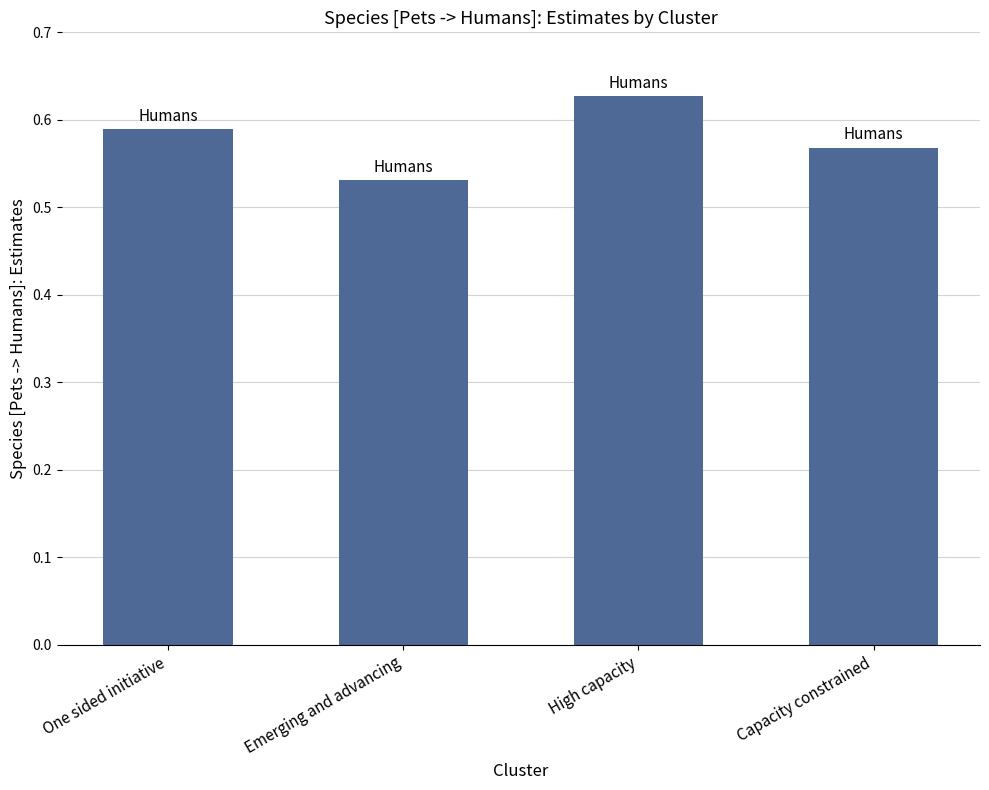

Are the bars grouped side by side (vs. stacked)?

No